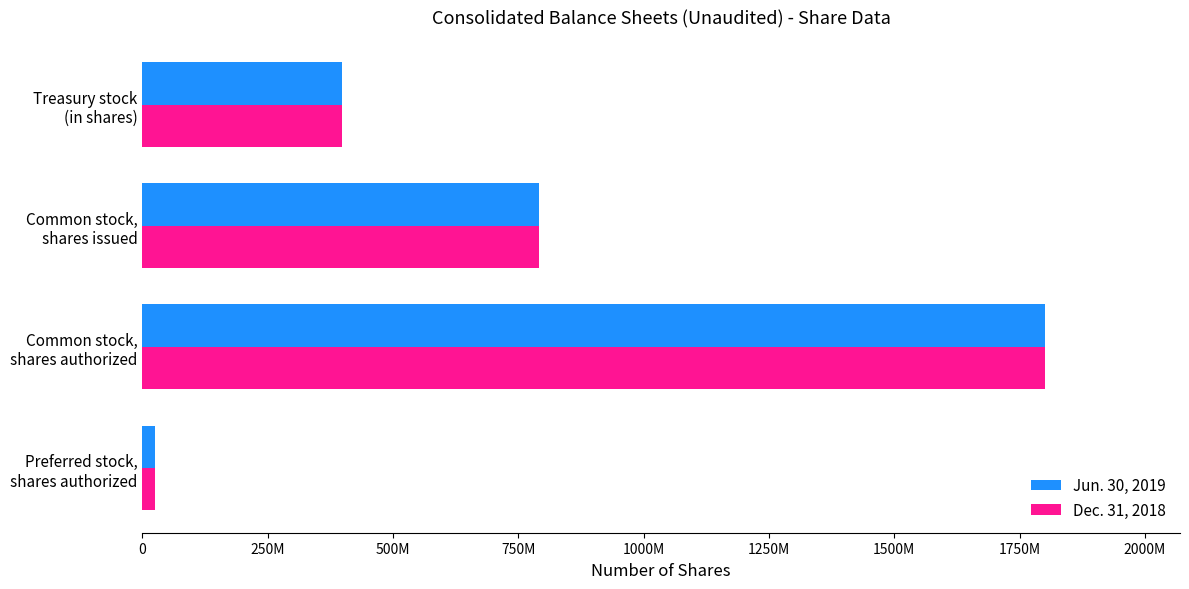

At which category is the sum across all series the highest?

Common stock,
shares authorized